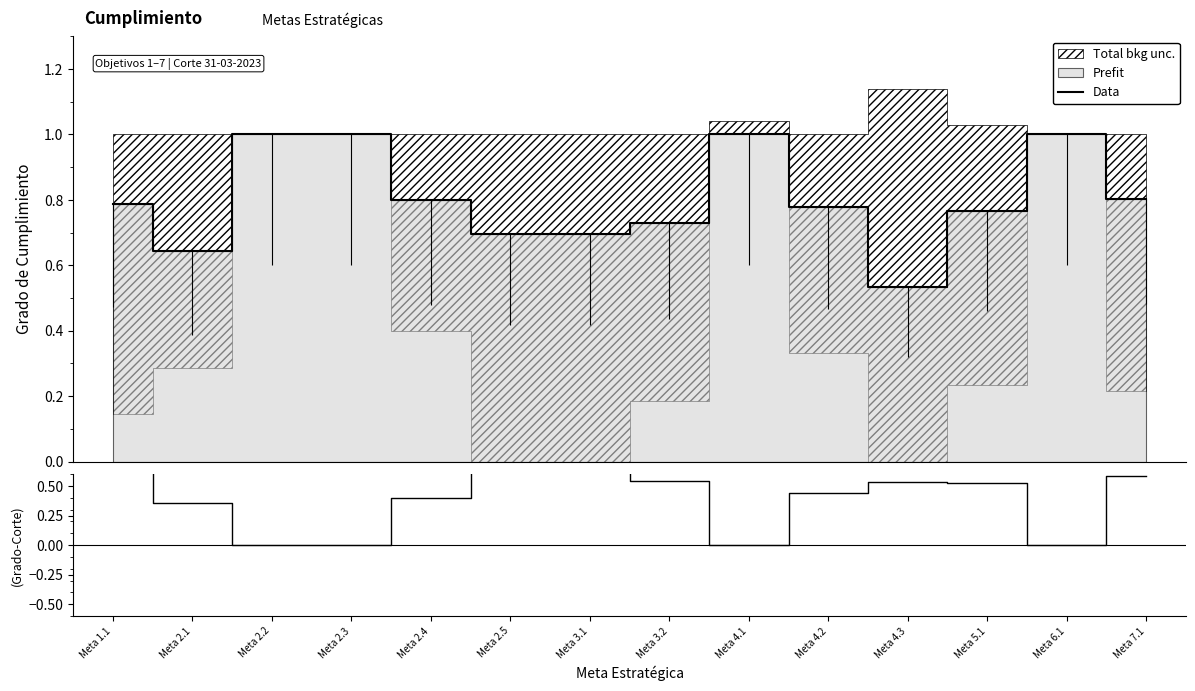

At which label is Grado - Corte closest to 0?

Meta 2.2